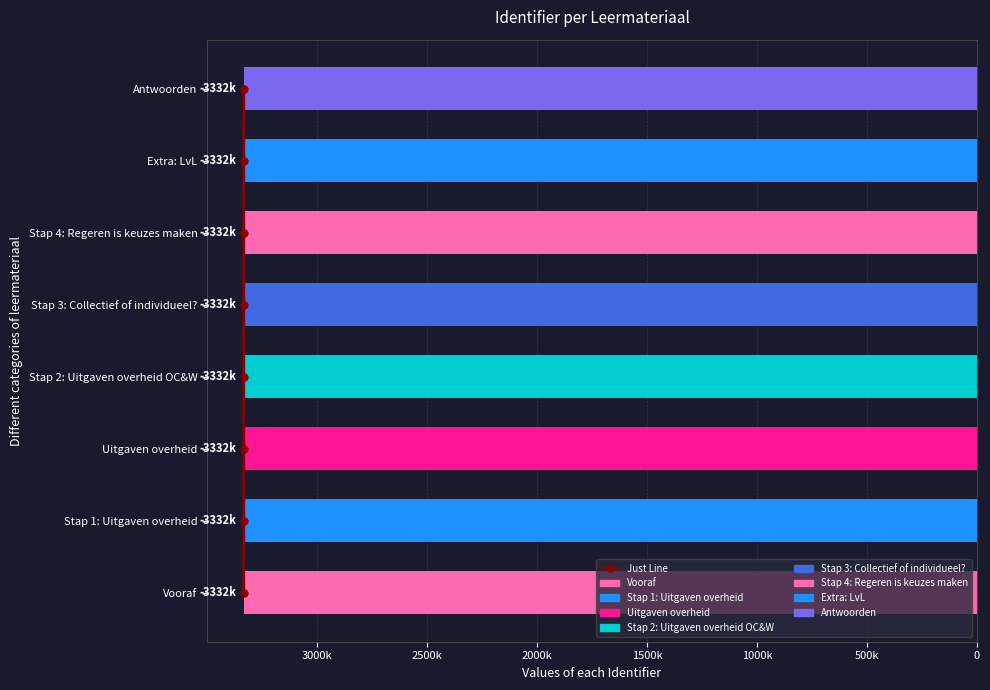

Which has a higher value, 1500k or 500k?

500k